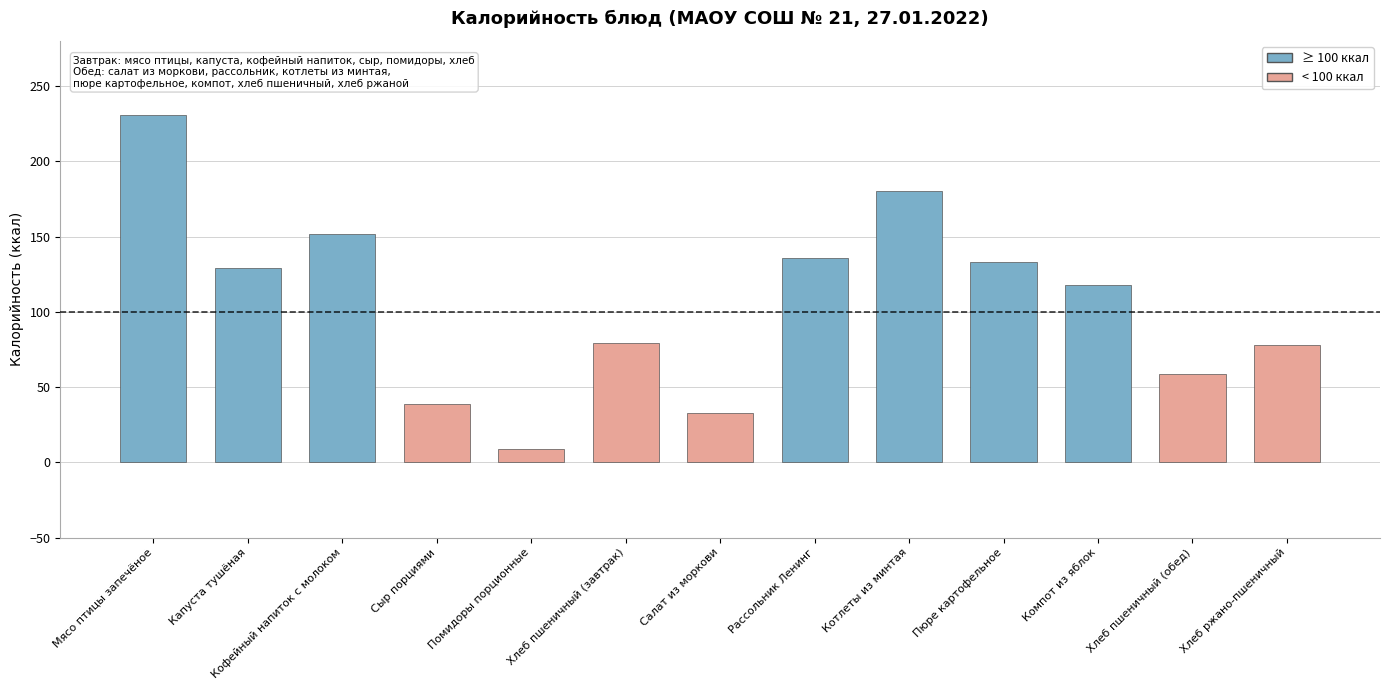

What is the greatest value displayed?

231